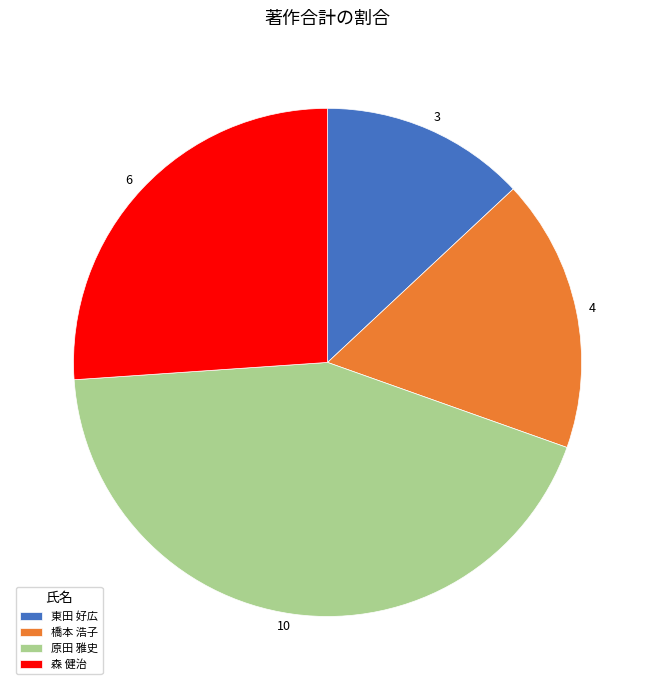

Which category has the biggest portion of the pie?

原田 雅史